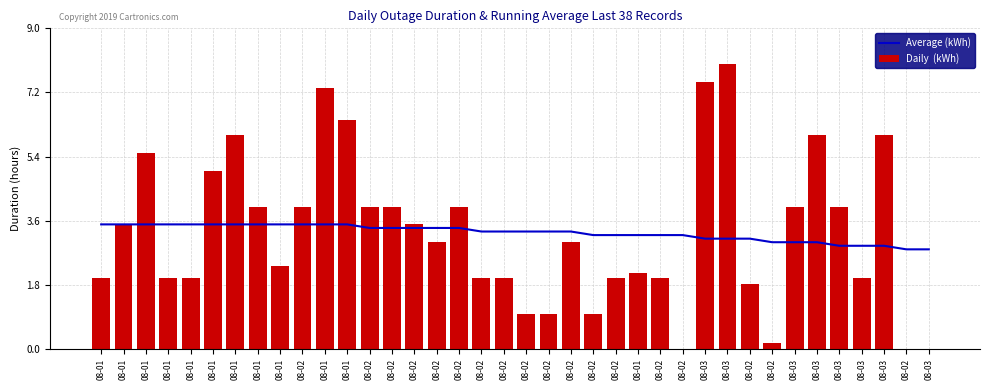

What is the maximum value for Average (kWh)?

3.5